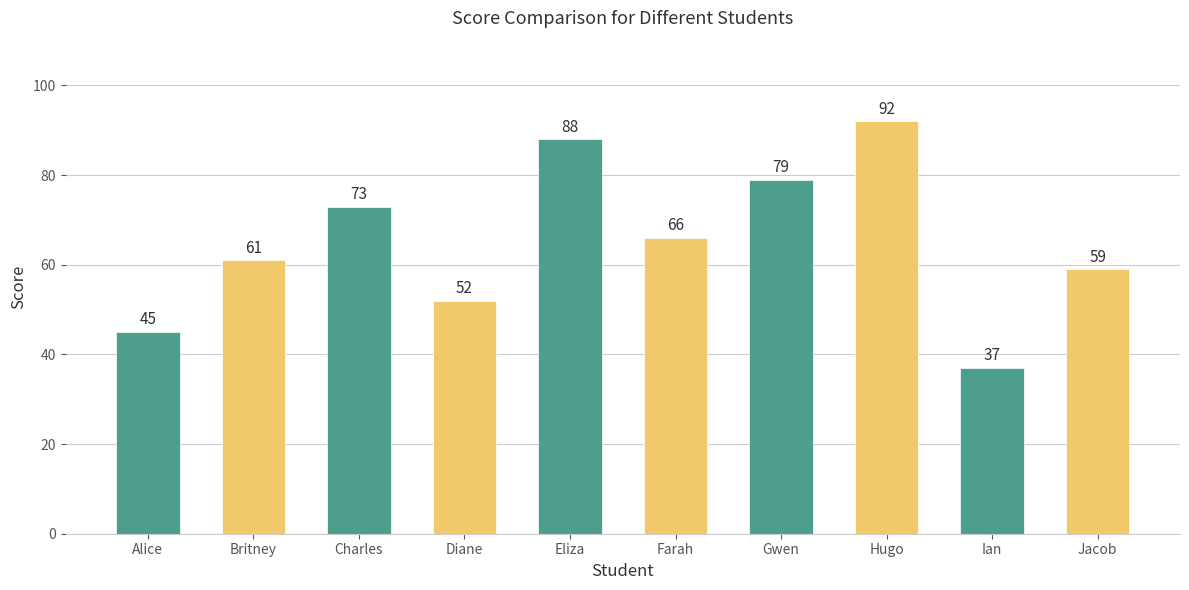

Are the bars grouped side by side (vs. stacked)?

No